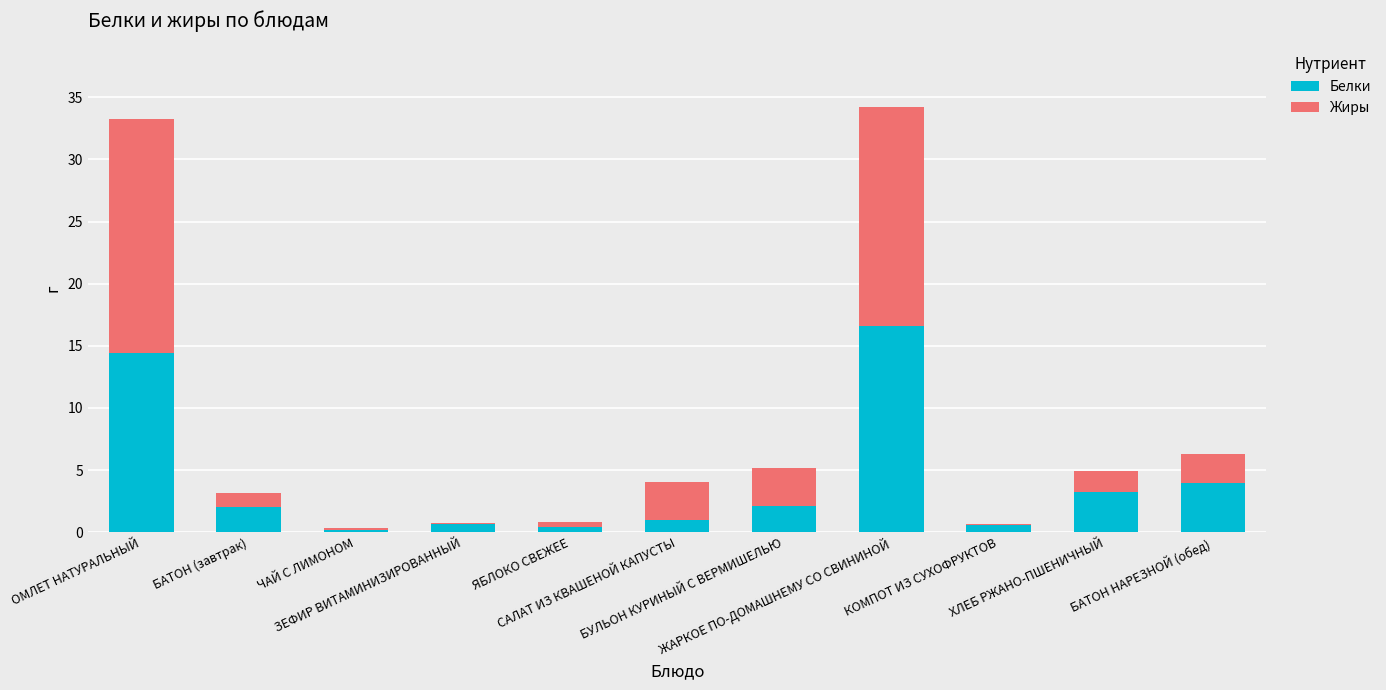

What is the maximum value for Белки?

16.6